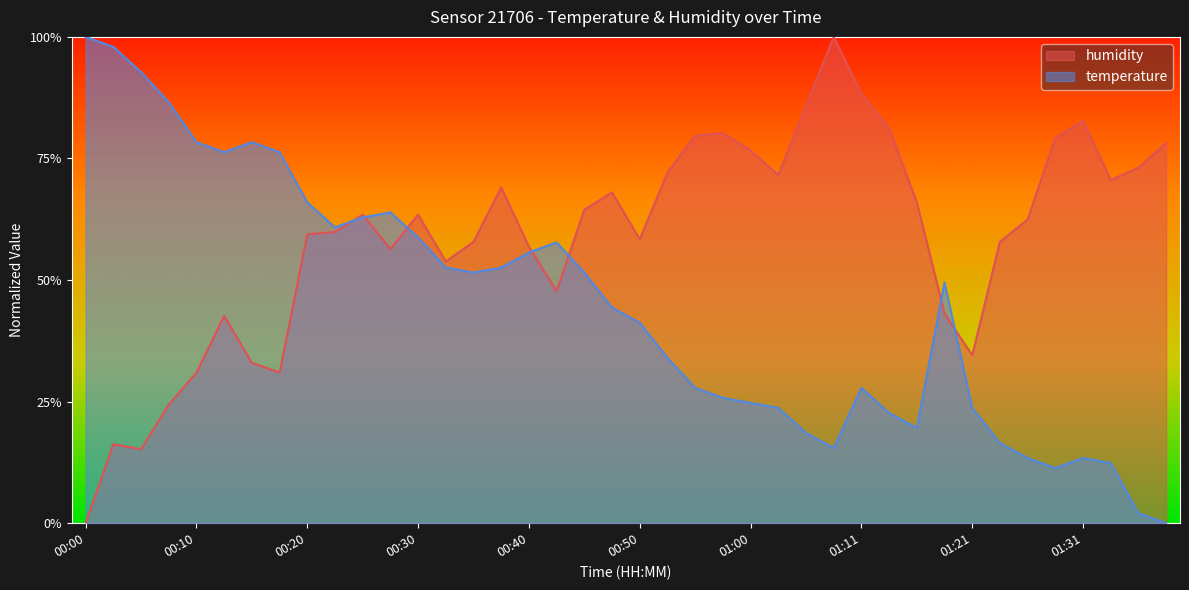

Is it true that humidity equals 0.8 at 00:55?

True